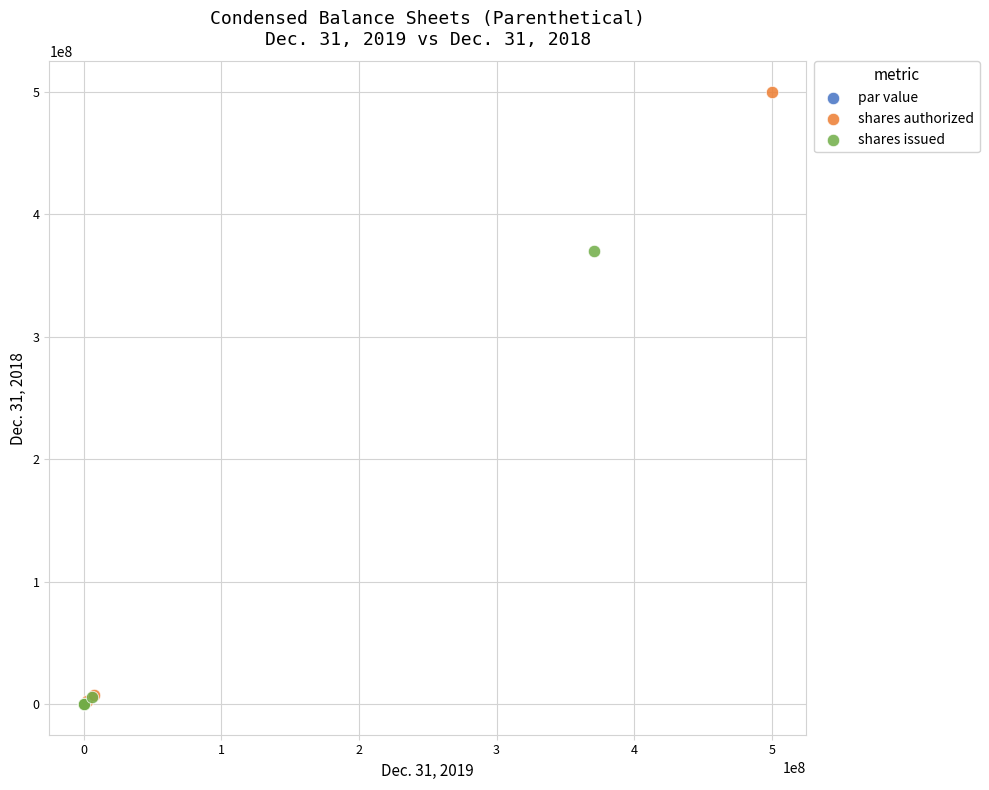

Which series contains the highest Y value?

shares authorized